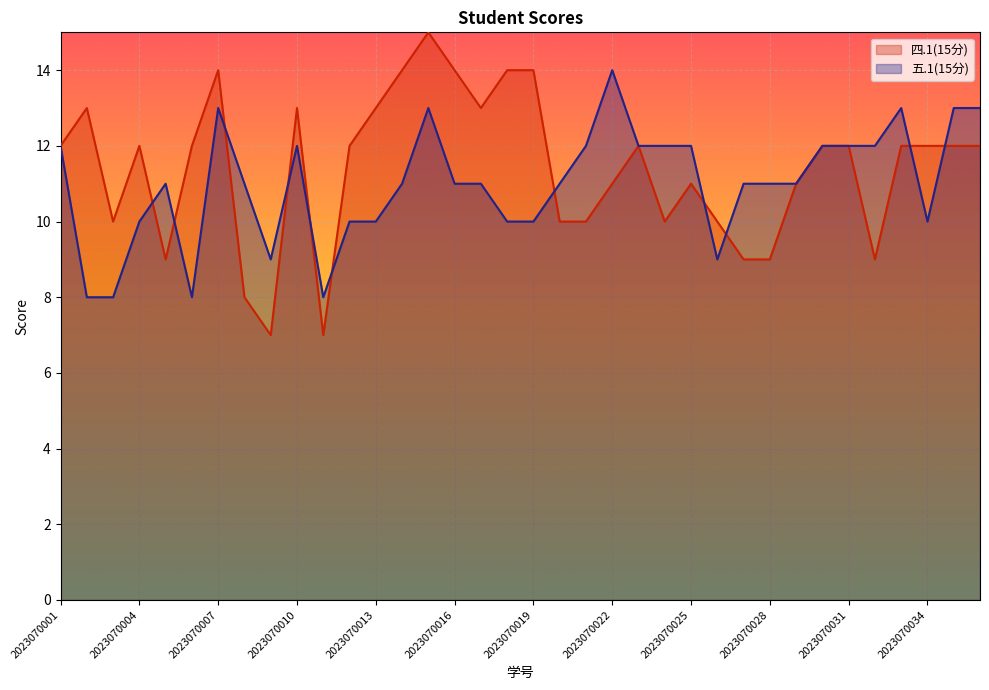

How many lines are shown in the chart?

2